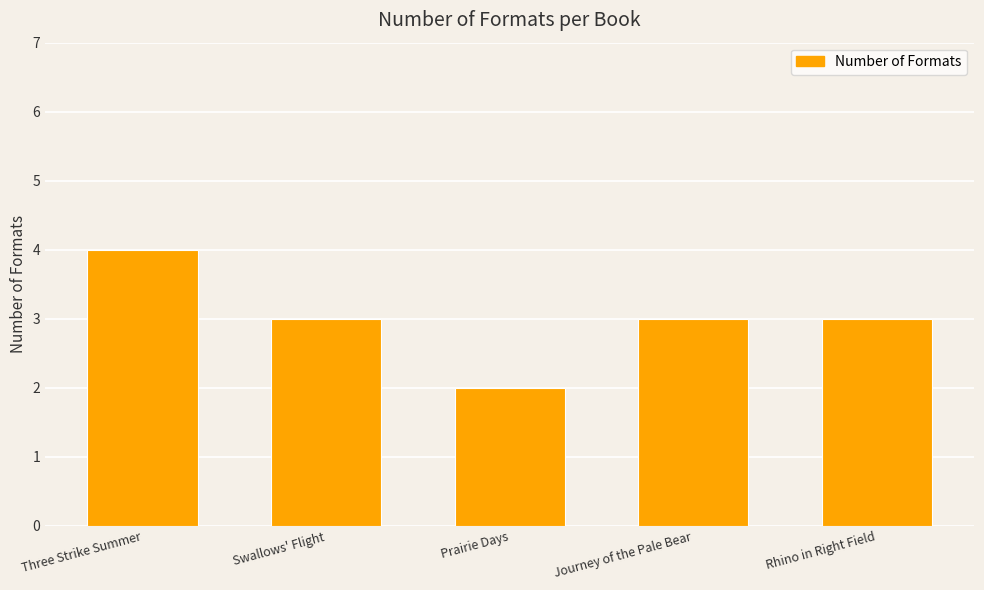

What is the label of the 1st bar from the left?

Three Strike Summer